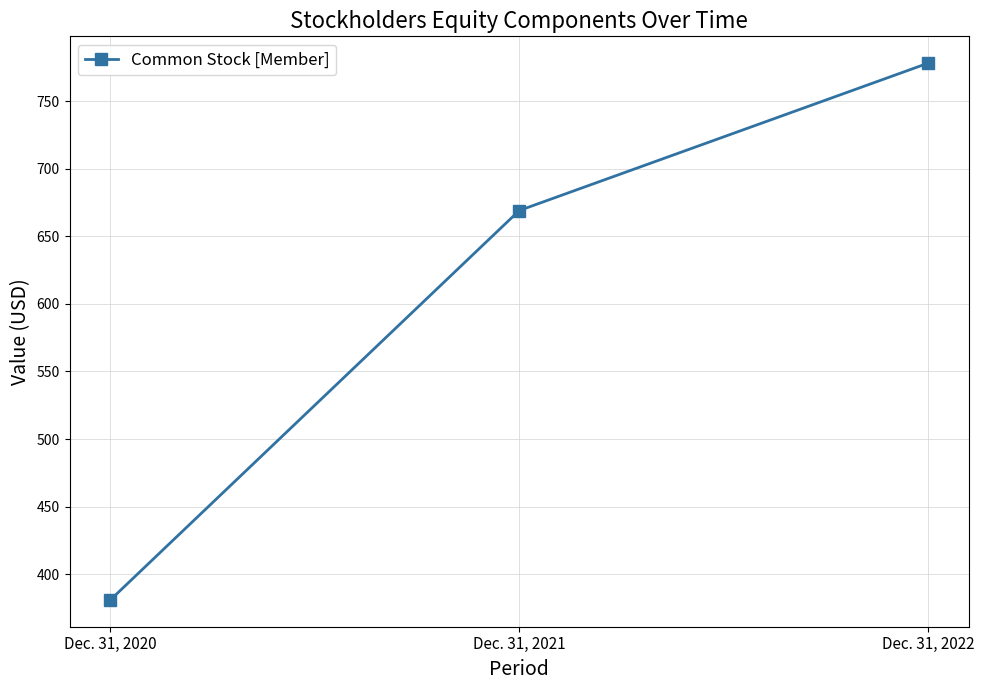

Does the chart have visible grid lines?

Yes